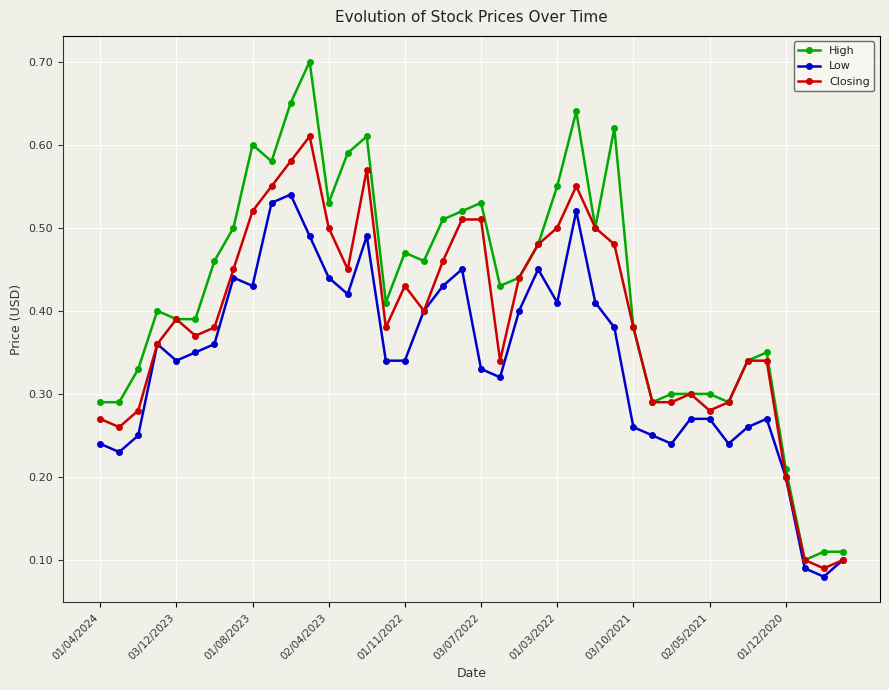

Rank the series by their maximum value, from lowest to highest.

Low, Closing, High